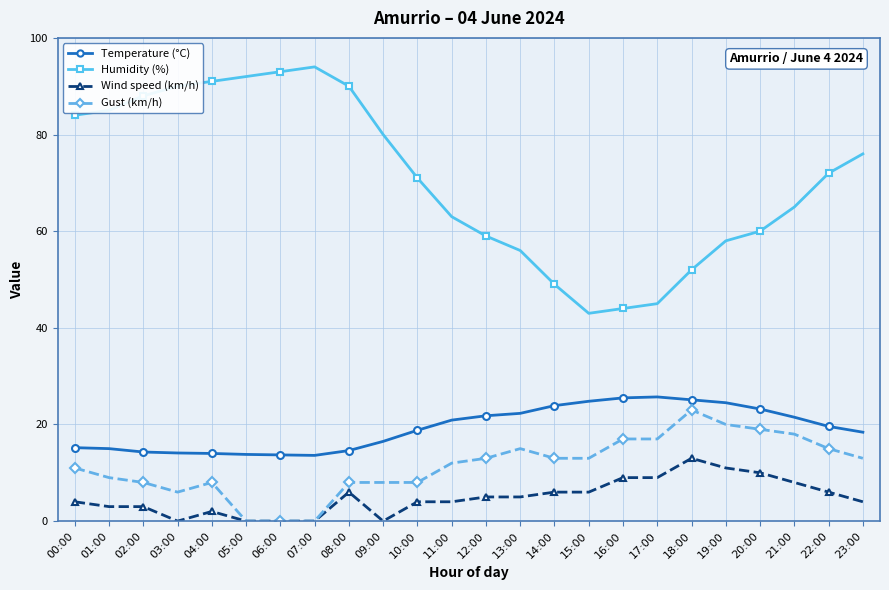

At 09:00, list the series in order from smallest to largest.

Wind speed (km/h), Gust (km/h), Temperature (°C), Humidity (%)